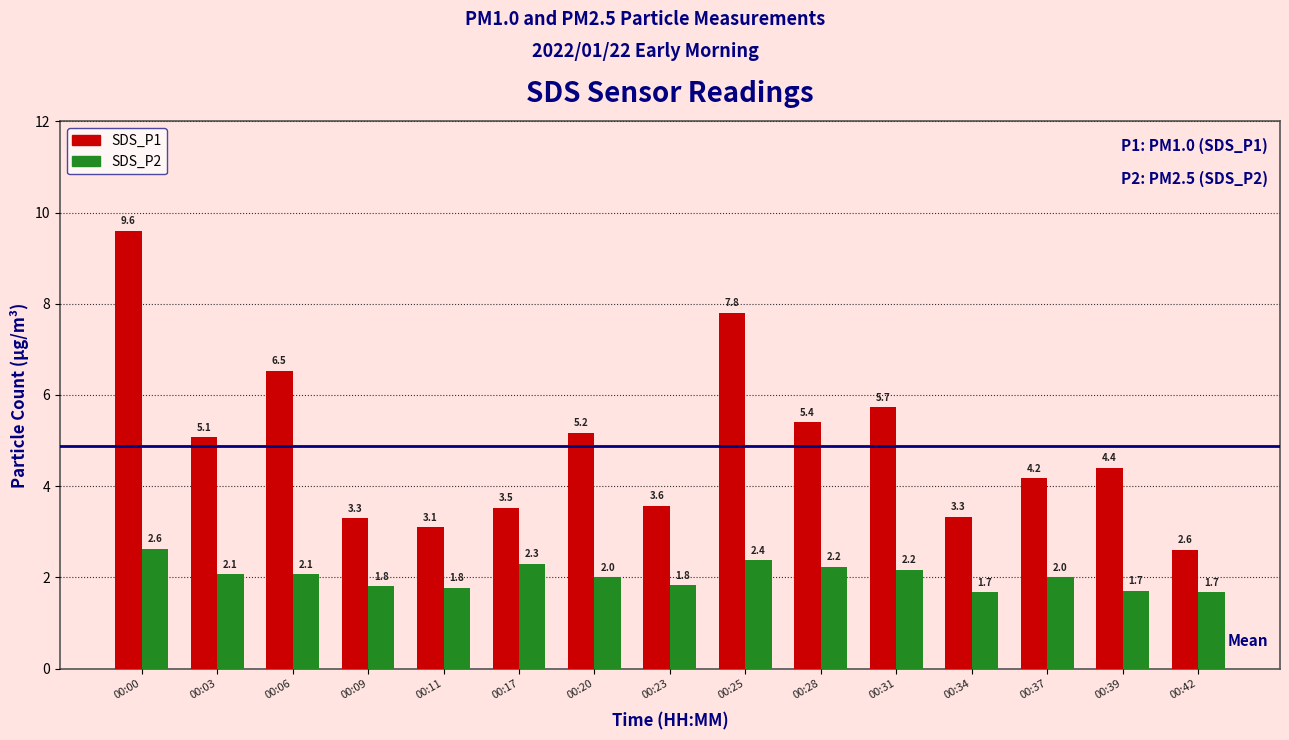

How many distinct data groups are displayed?

2